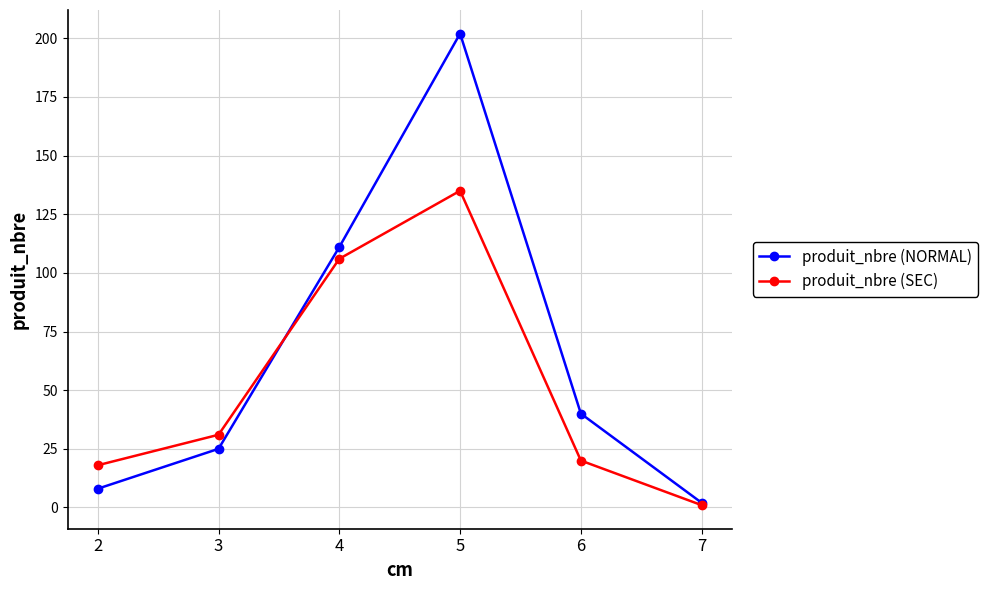

At which category is the sum across all series the highest?

5